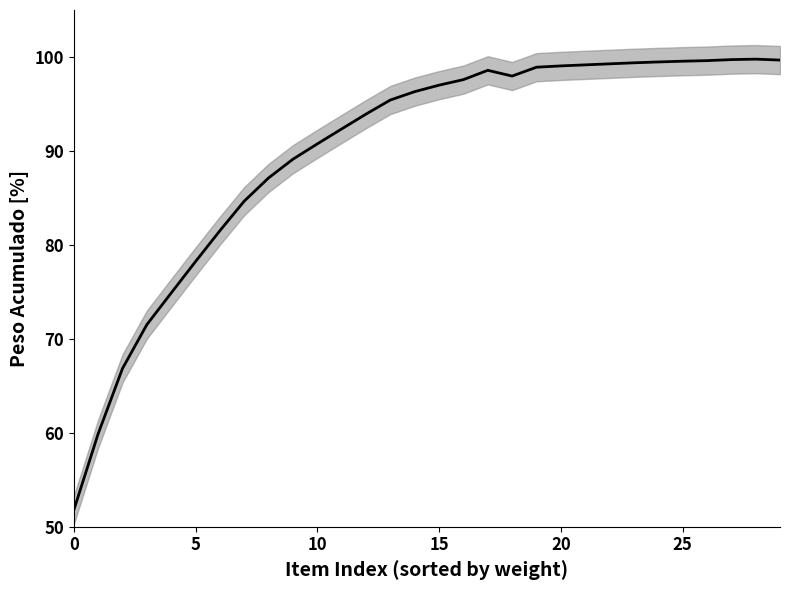

How many data points are less than 97?

15